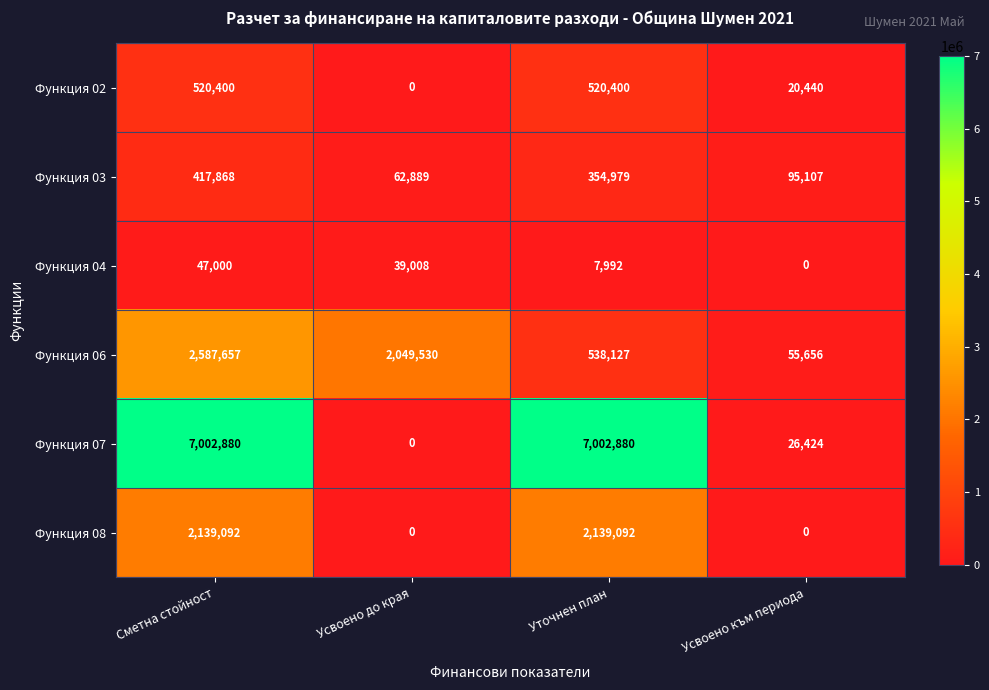

The Функция 02 series shows 0 at Усвоено до края. True or false?

True